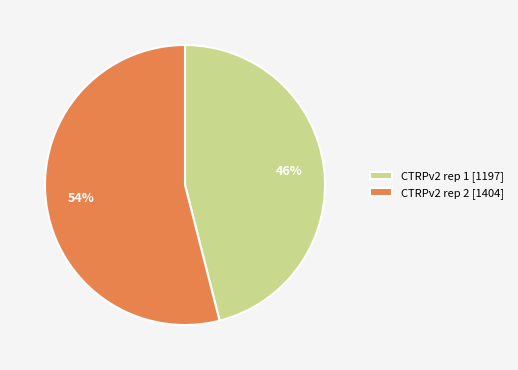

To the nearest percent, what portion does CTRPv2 rep 2 [1404] represent?

54%